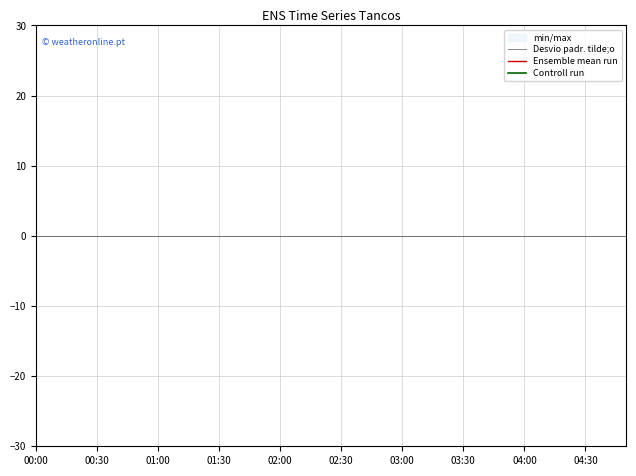

Does the chart display data point markers on the line(s)?

No